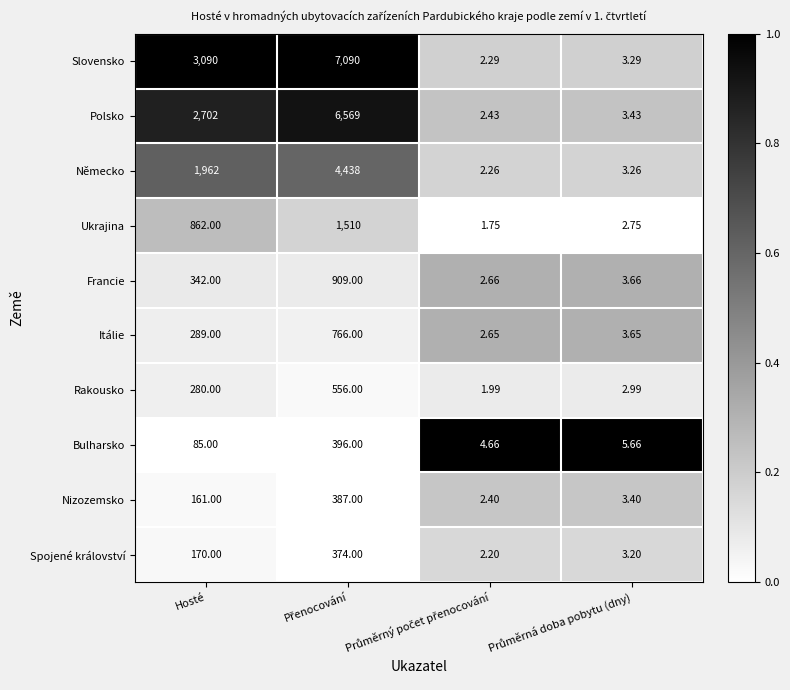

Which series has the largest total across all categories?

Slovensko